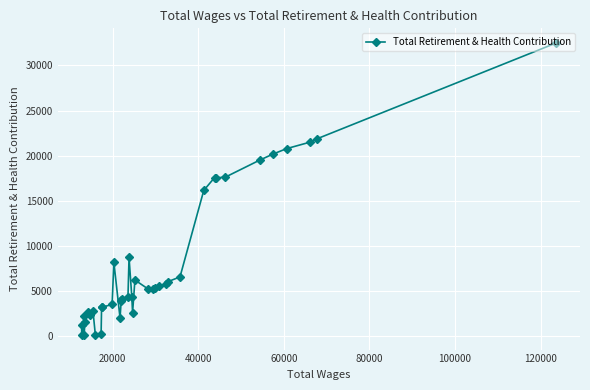

What is the difference between the maximum and minimum values?

32309